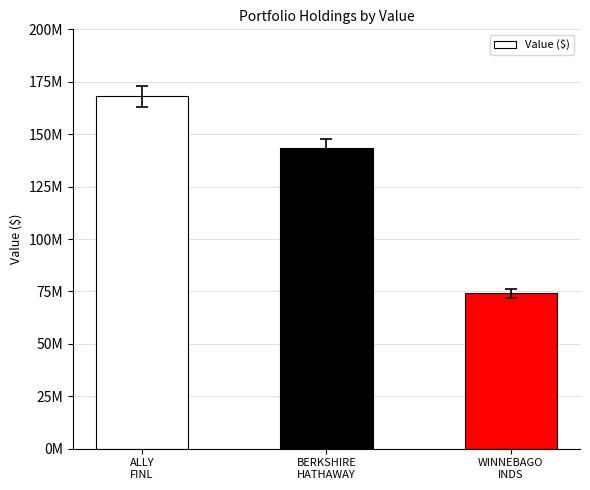

Reading right to left, list all the values displayed in this chart.

74113000	143571000	167970000